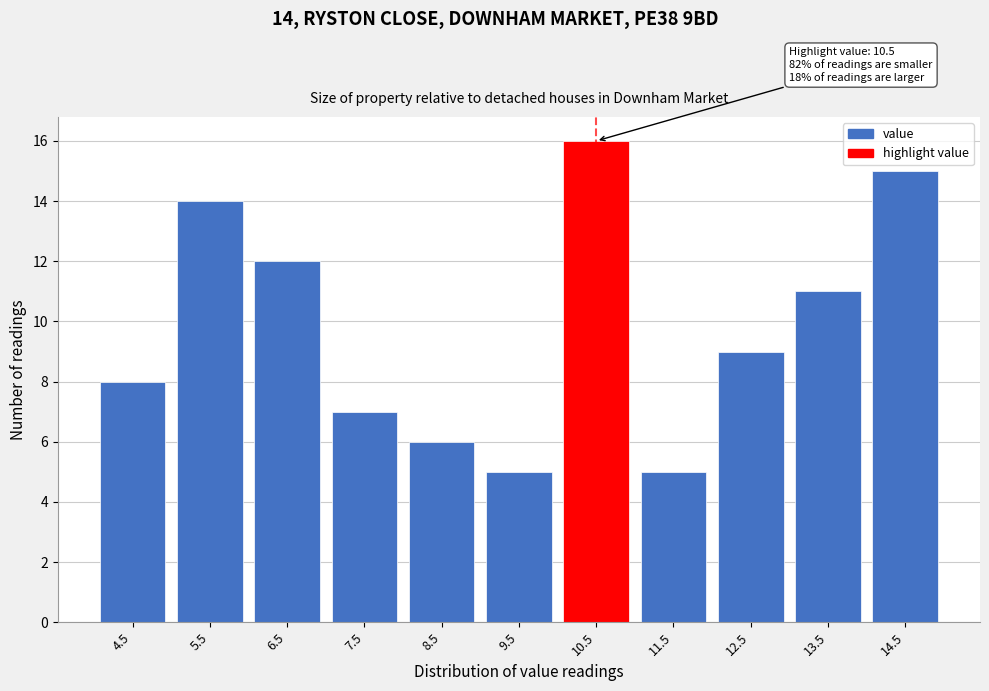

Reading left to right, list all the values displayed in this chart.

4.5=8	5.5=14	6.5=12	7.5=7	8.5=6	9.5=5	10.5=16	11.5=5	12.5=9	13.5=11	14.5=15